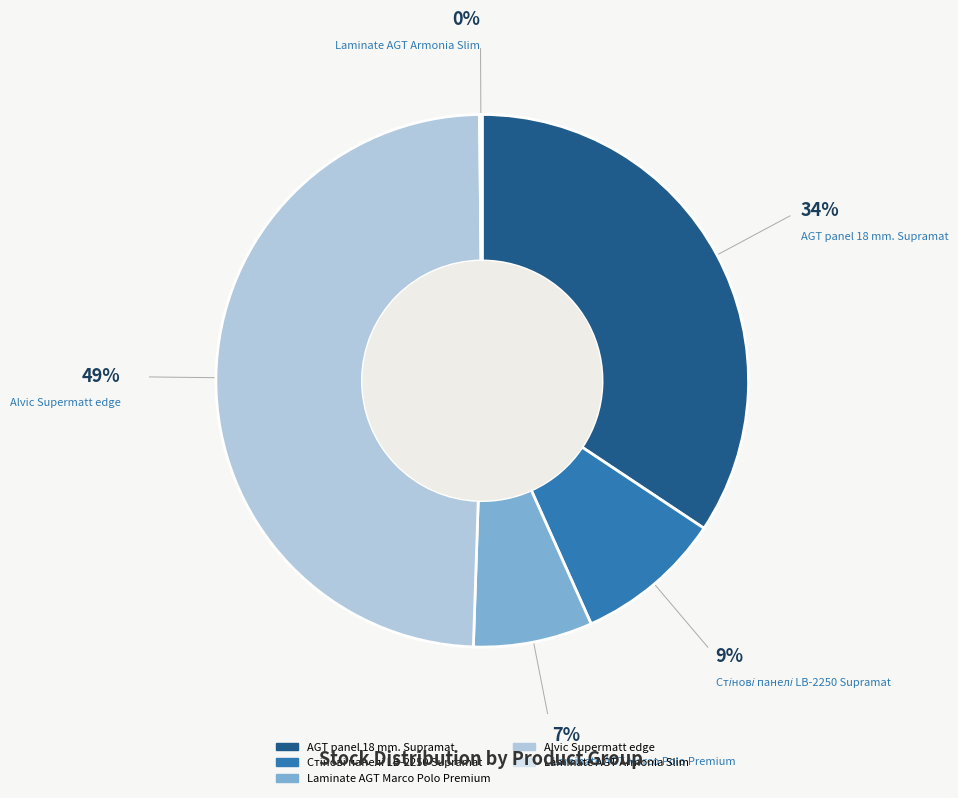

Is there a majority slice in this chart?

No